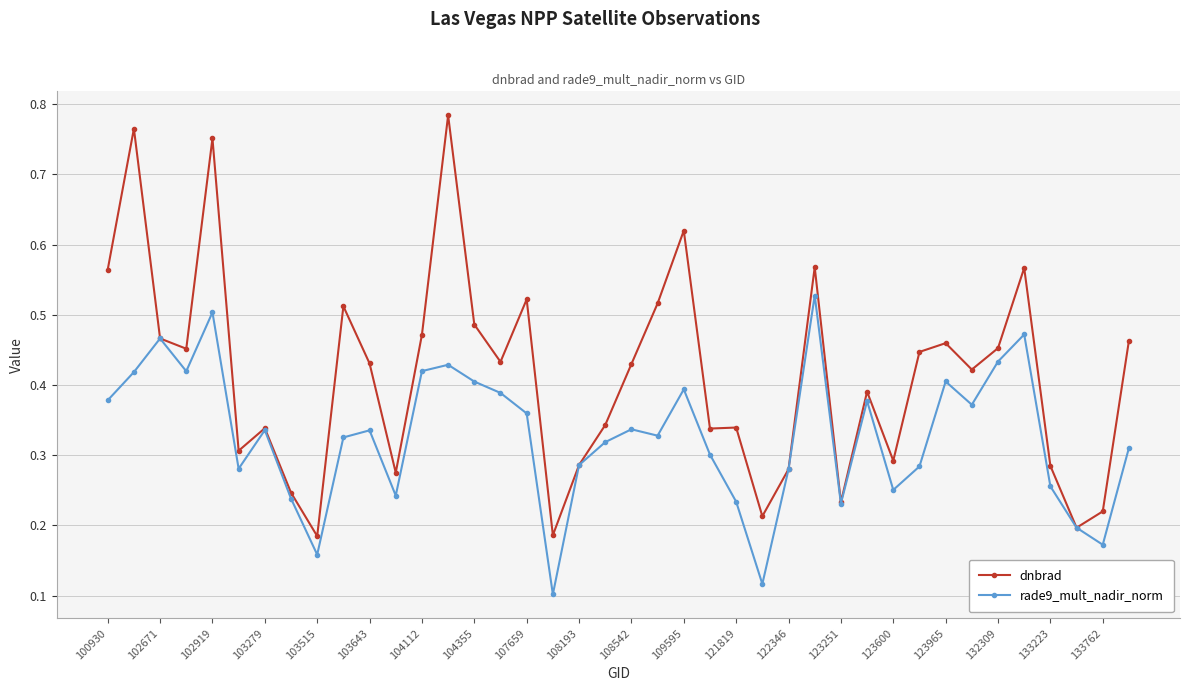

Rank the series by their maximum value, from lowest to highest.

rade9_mult_nadir_norm, dnbrad